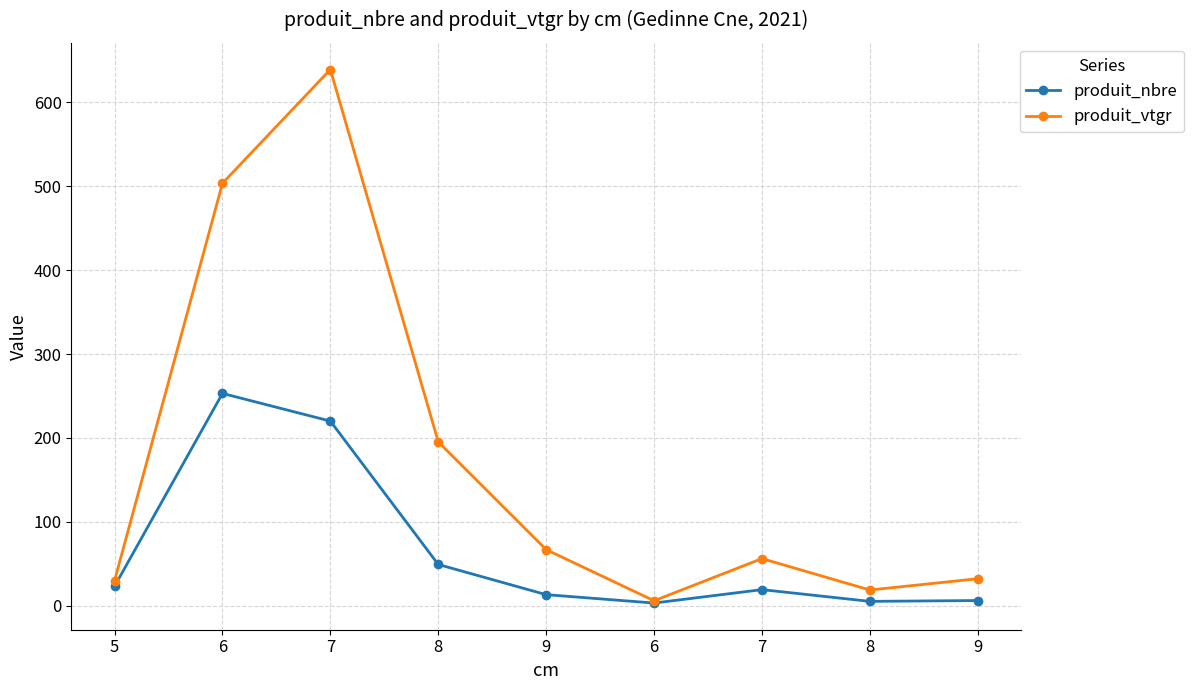

How many lines are shown in the chart?

2